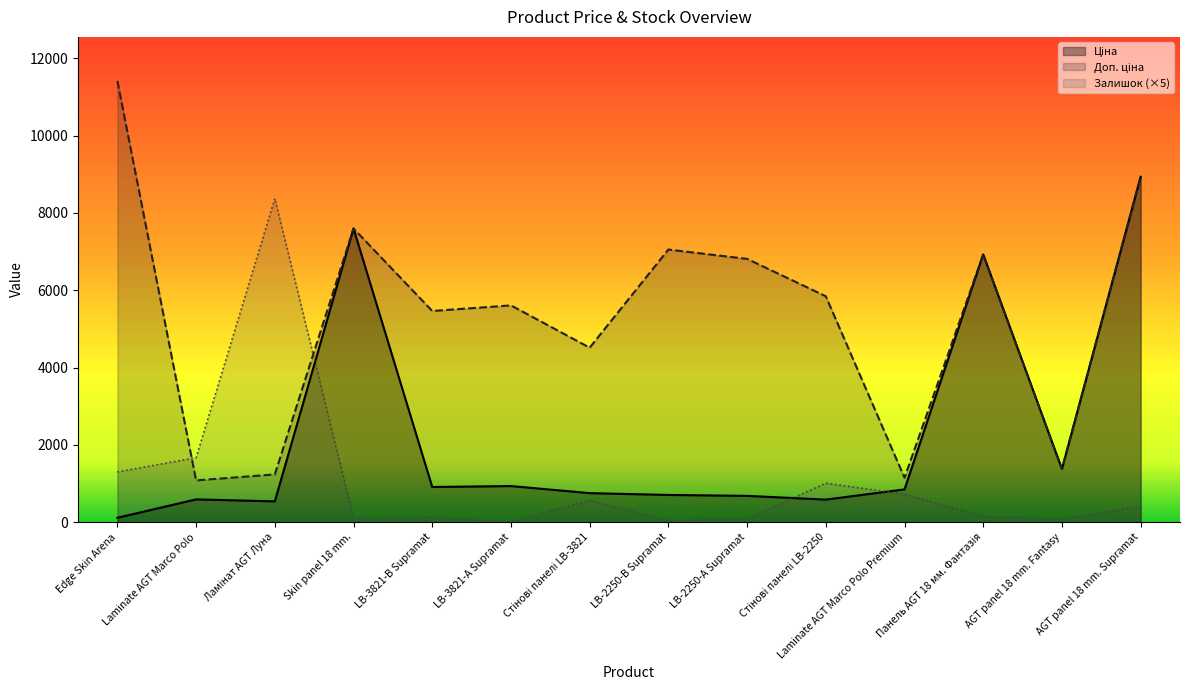

What is the average value of the Ціна series?

2249.3